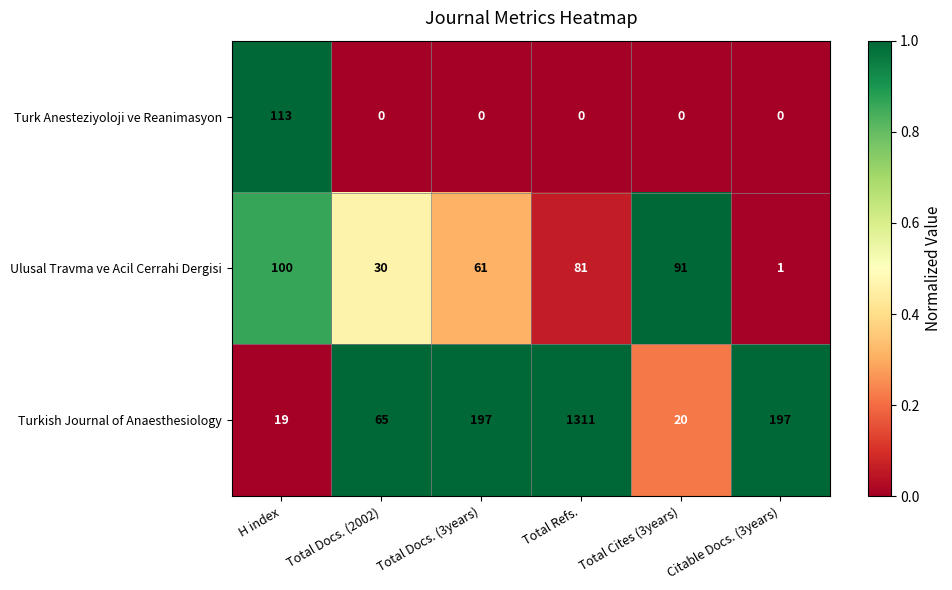

The Turk Anesteziyoloji ve Reanimasyon series shows 113 at H index. True or false?

True